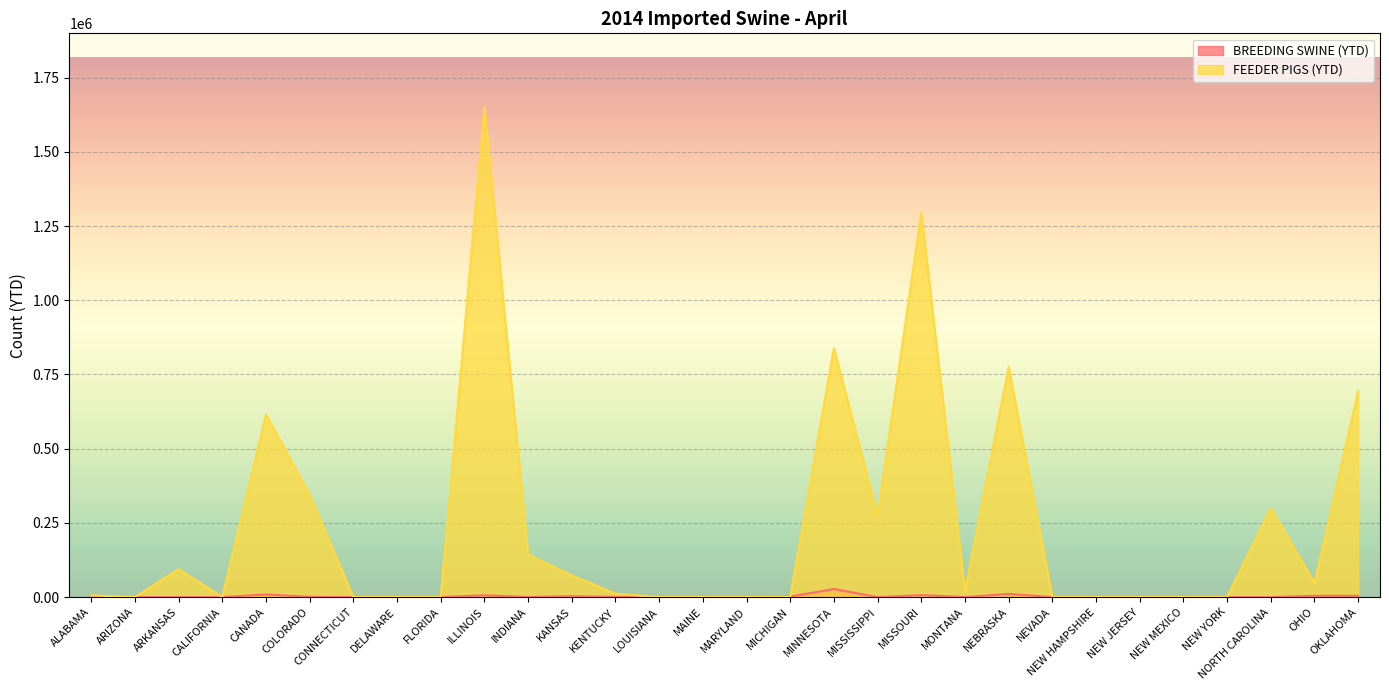

Count the number of categories in the chart.

30